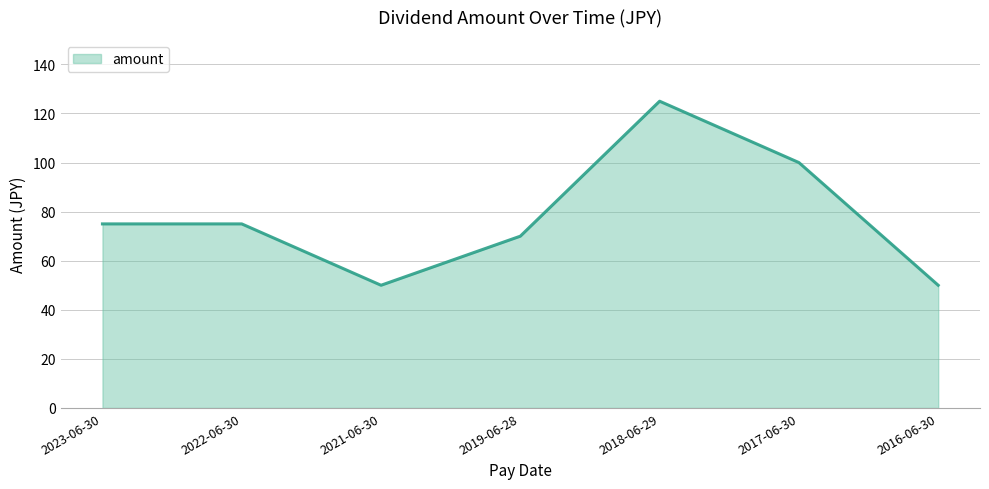

Rank the categories by value from lowest to highest.

2021-06-30, 2016-06-30, 2019-06-28, 2023-06-30, 2022-06-30, 2017-06-30, 2018-06-29